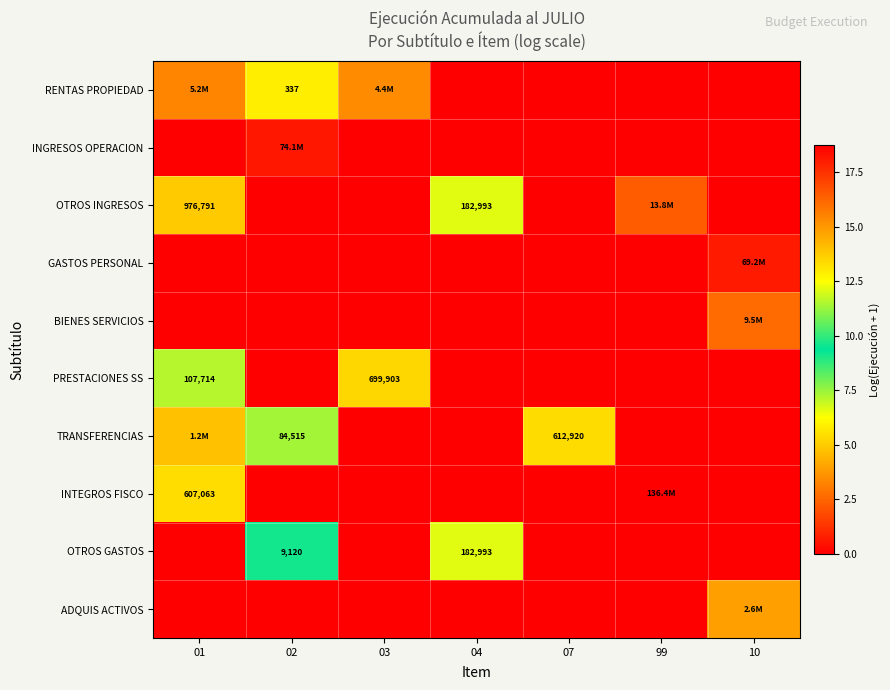

What is the difference between the maximum and minimum values in the TRANSFERENCIAS series?

14.0